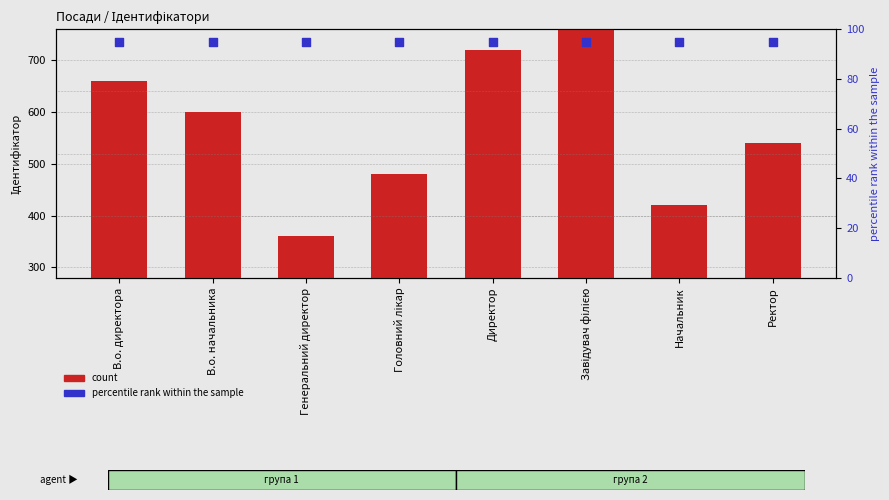

Which series has the largest Y range (max minus min)?

count